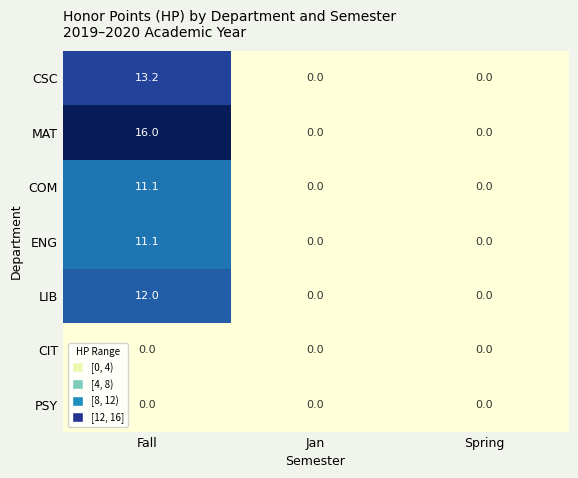

Reading left to right, what are all the values shown in this chart?

CSC: 13.2	0.0	0.0
MAT: 16.0	0.0	0.0
COM: 11.1	0.0	0.0
ENG: 11.1	0.0	0.0
LIB: 12.0	0.0	0.0
CIT: 0.0	0.0	0.0
PSY: 0.0	0.0	0.0